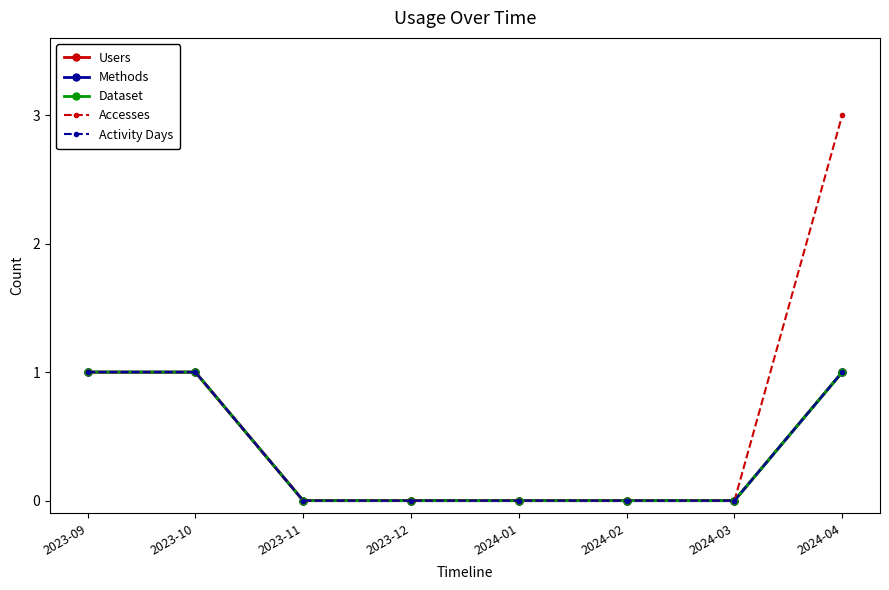

Is this an area chart (filled region under the line)?

No